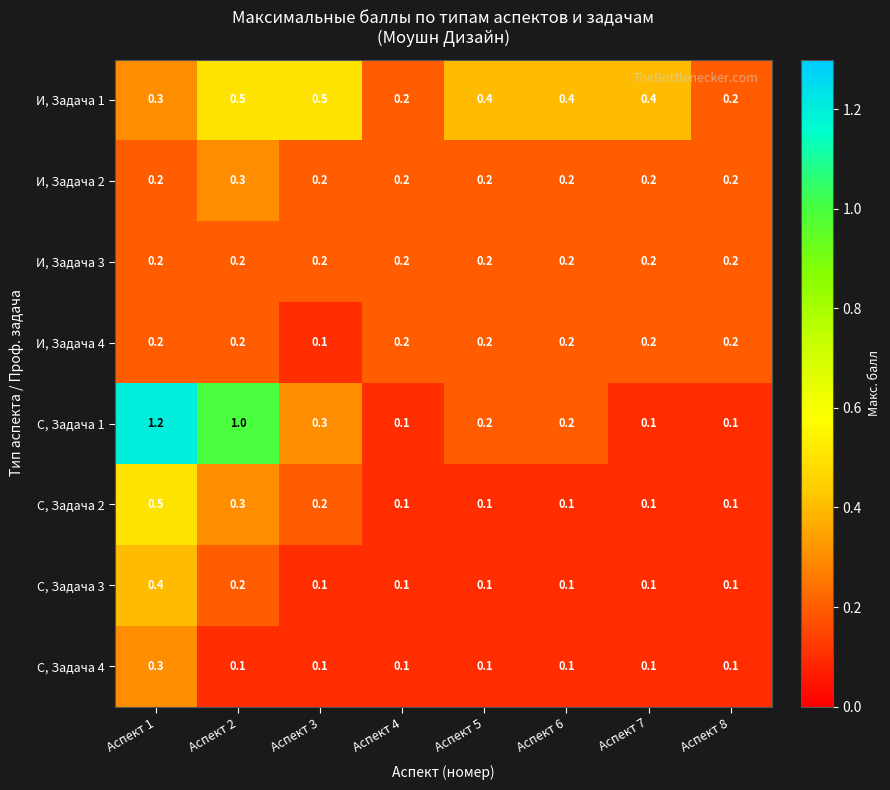

Which series has the largest total across all categories?

С, Задача 1